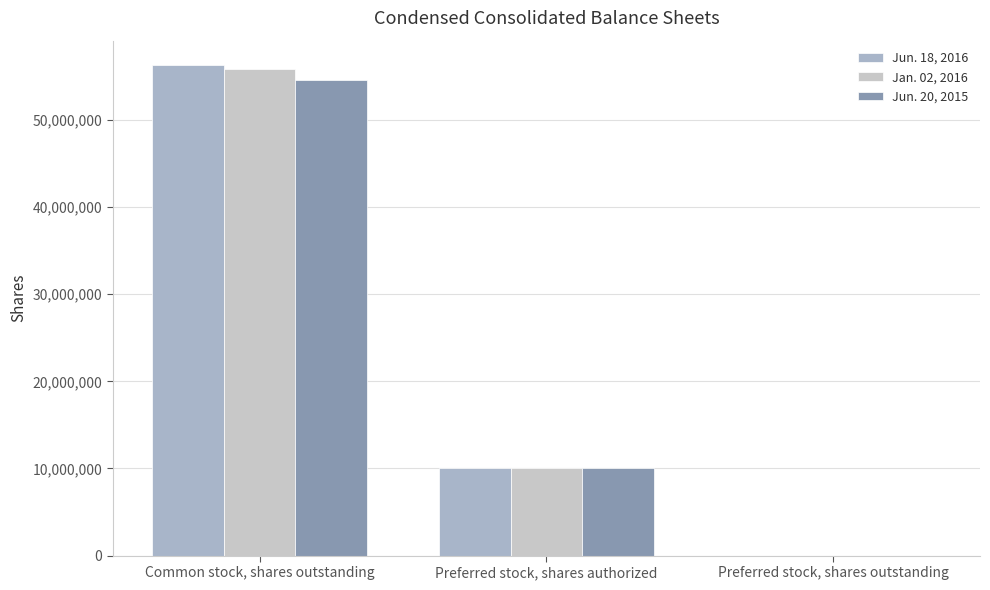

Which series changed the most between Common stock, shares outstanding and Preferred stock, shares authorized?

Jun. 18, 2016